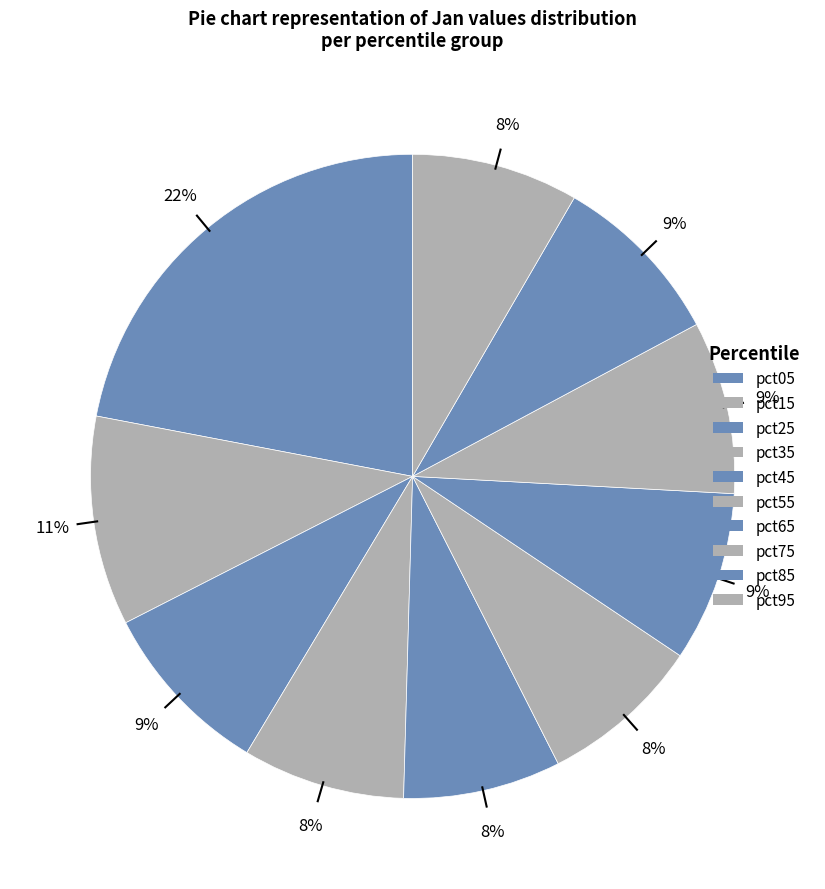

Is there a majority slice in this chart?

No